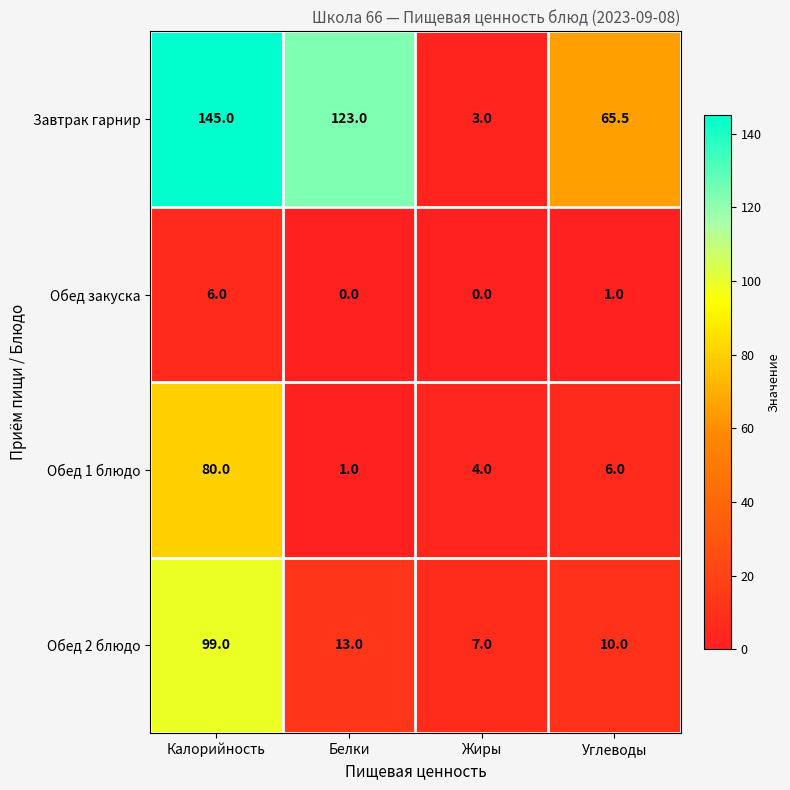

Reading left to right, extract all data points from this chart.

Завтрак гарнир: 145.0	123.0	3.0	65.5
Обед закуска: 6.0	0.0	0.0	1.0
Обед 1 блюдо: 80.0	1.0	4.0	6.0
Обед 2 блюдо: 99.0	13.0	7.0	10.0